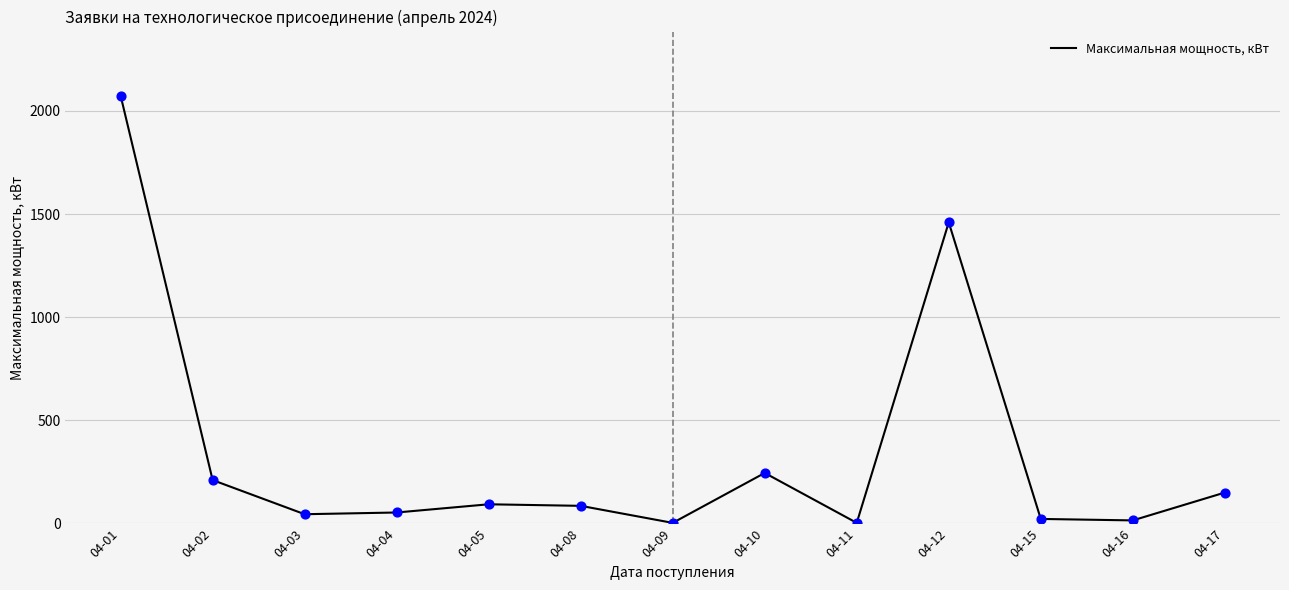

What is the ratio of the value at 04-04 to the value at 04-03?

1.2